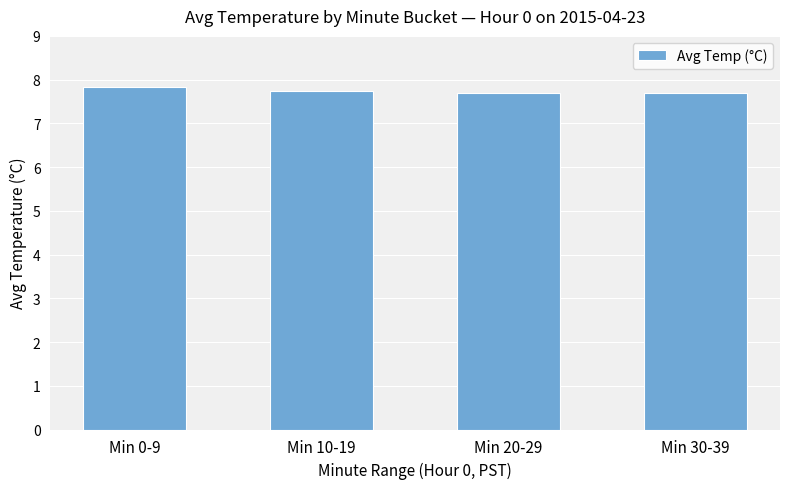

Read the value at Min 20-29.

7.7